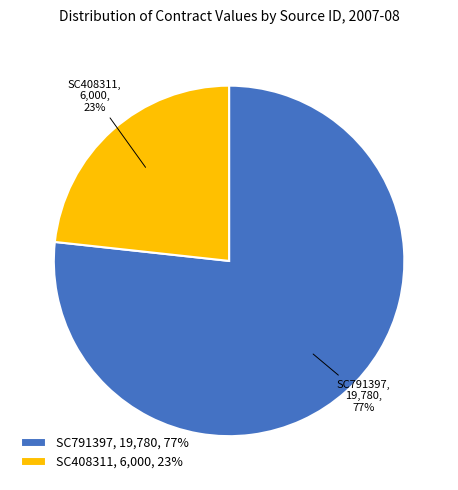

What is the ratio of the value at SC791397 to the value at SC408311?

3.3